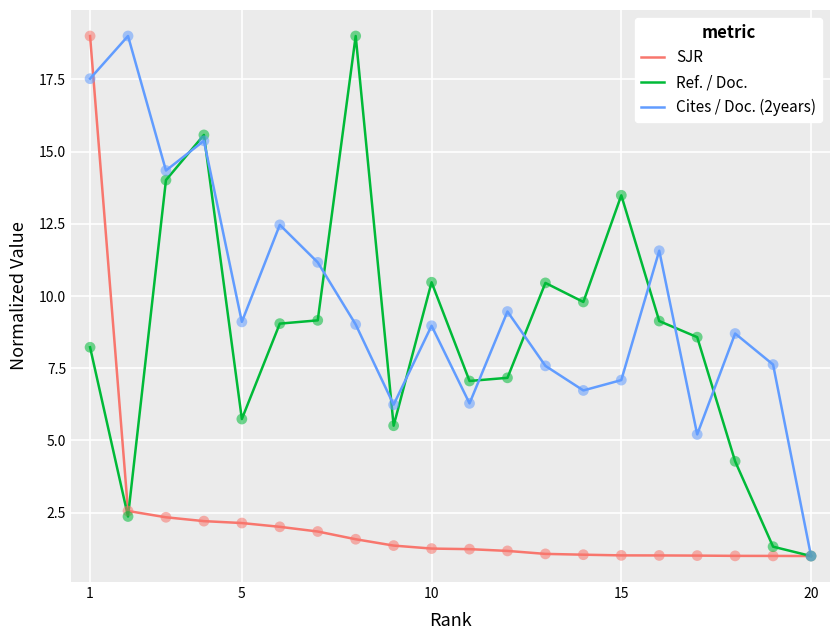

Which series has the largest total across all categories?

Cites / Doc. (2years)